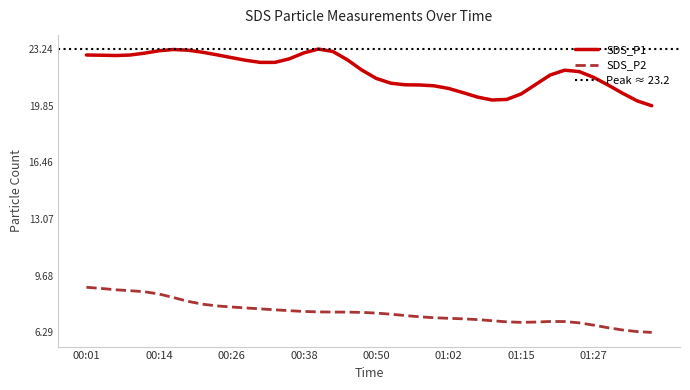

True or false: SDS_P1 and SDS_P2 intersect in this chart.

False